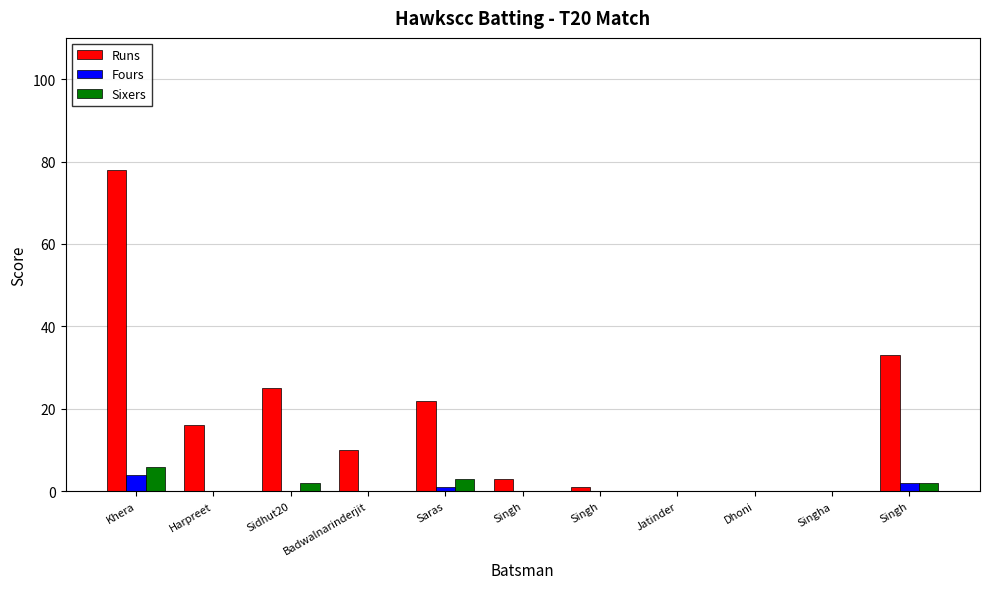

Are the bars horizontal?

No